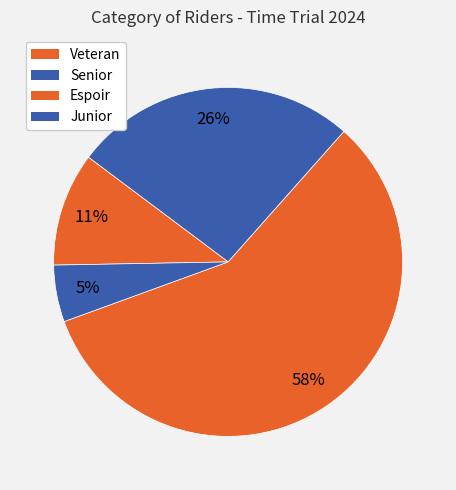

Which category has the smallest portion of the pie?

Junior